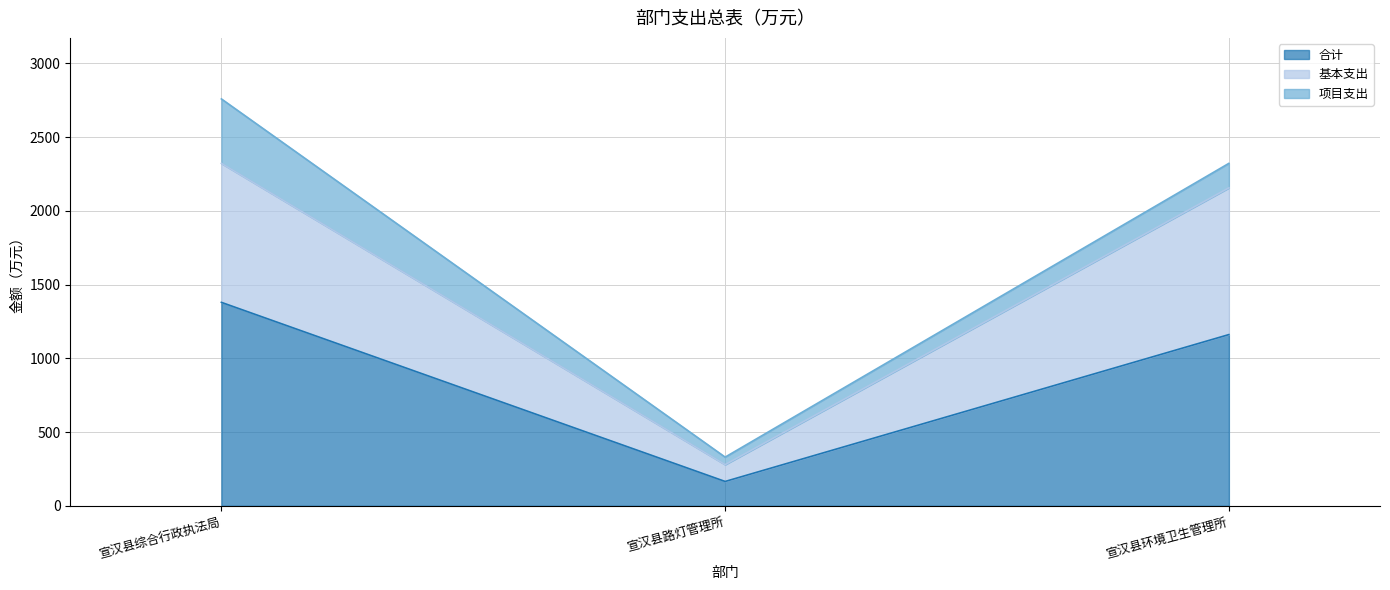

What are all the series names shown in the legend?

合计, 基本支出, 项目支出